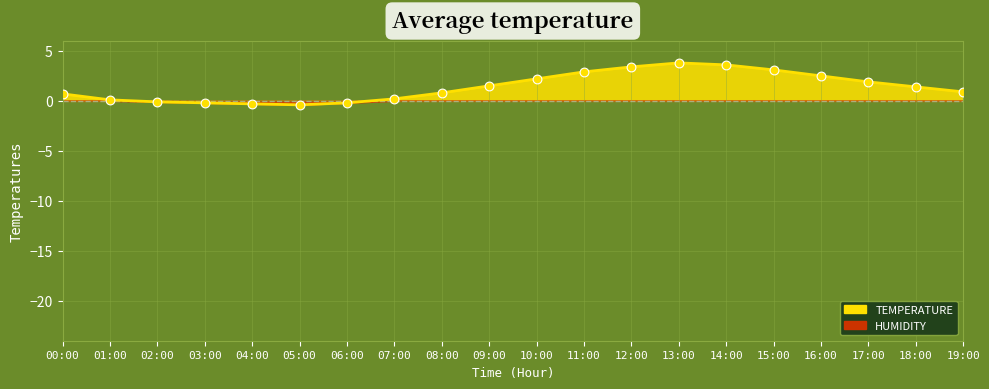

What is the change in value from 17:00 to 19:00?

-1.0